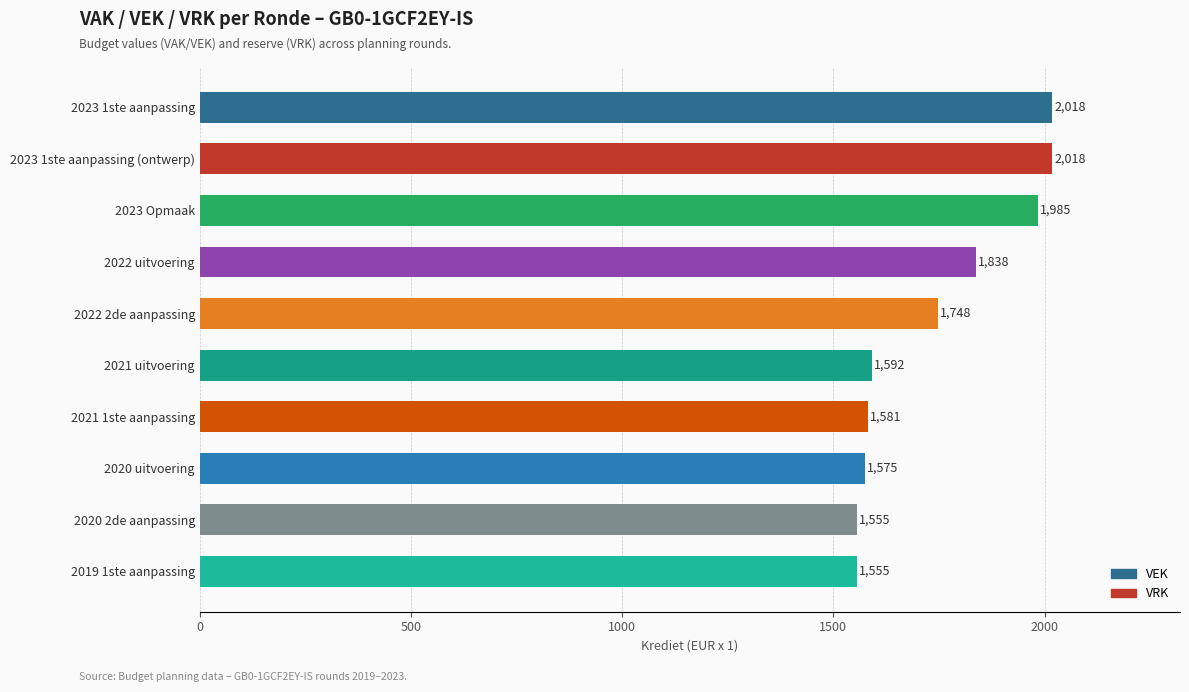

Are the bars grouped side by side (vs. stacked)?

No